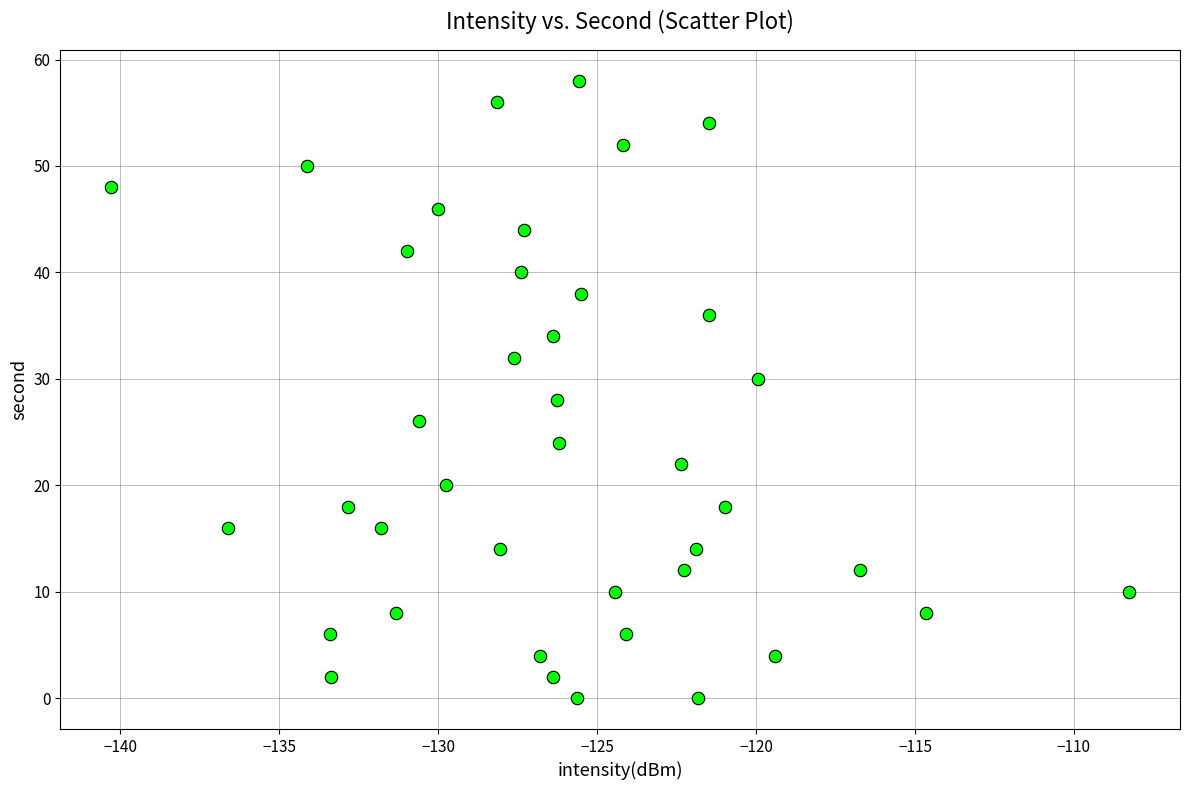

What is the range of Y values (max minus min)?

58